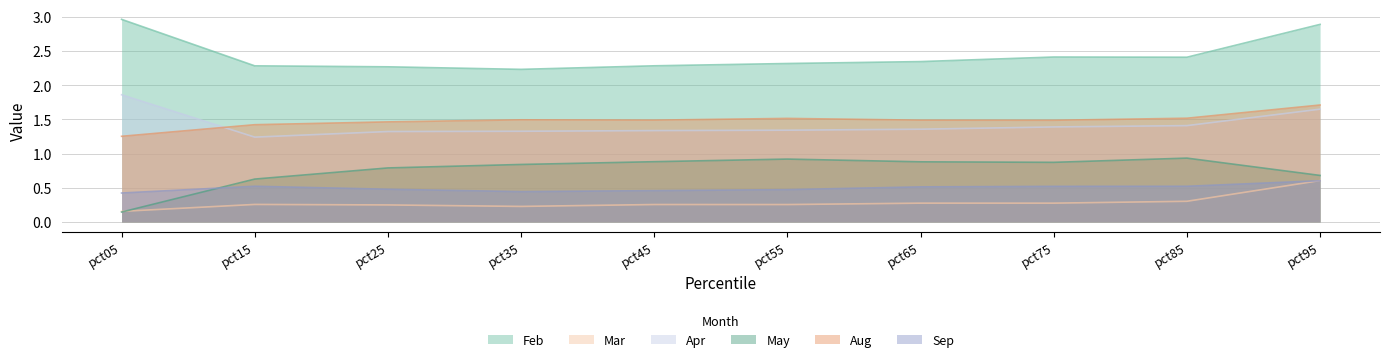

True or false: Aug and Mar cross at least once.

False